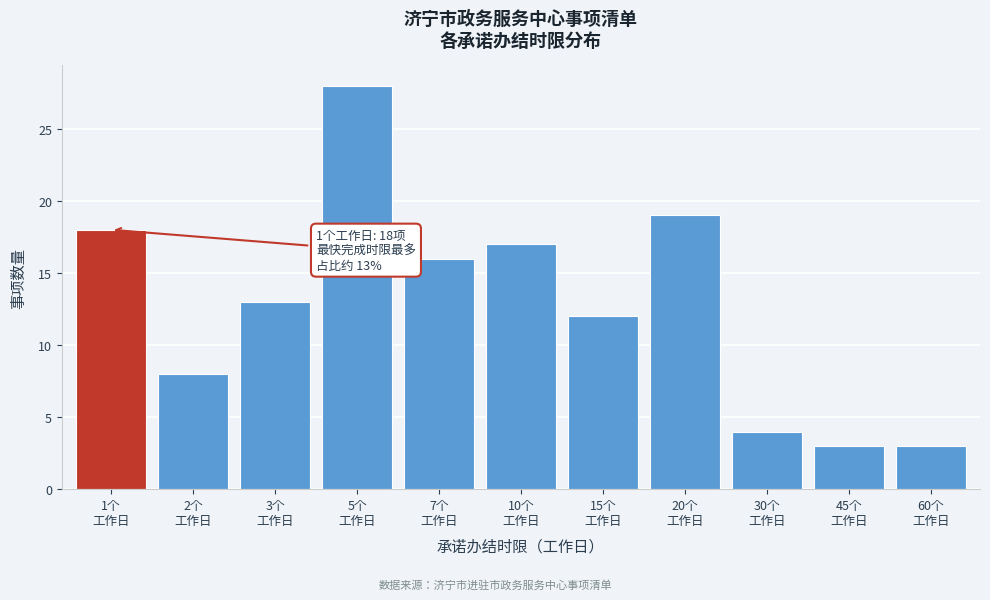

Reading left to right, what are all the values shown in this chart?

18	8	13	28	16	17	12	19	4	3	3